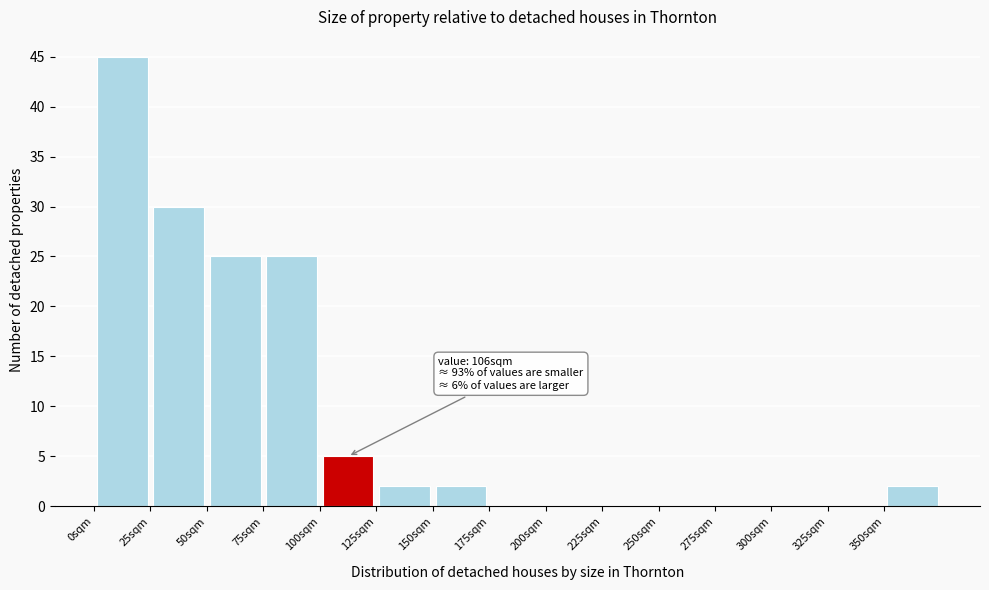

Over which range of the x-axis is the bar tallest?

0 to 25